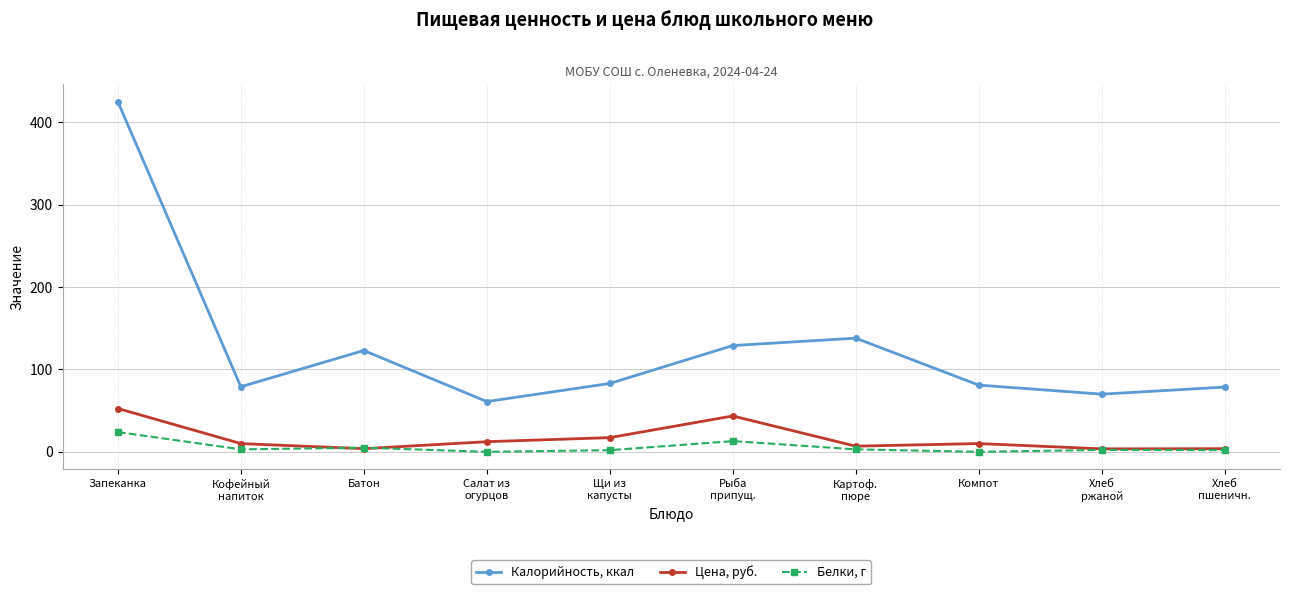

What is the total value across all series at Салат из
огурцов?

73.3